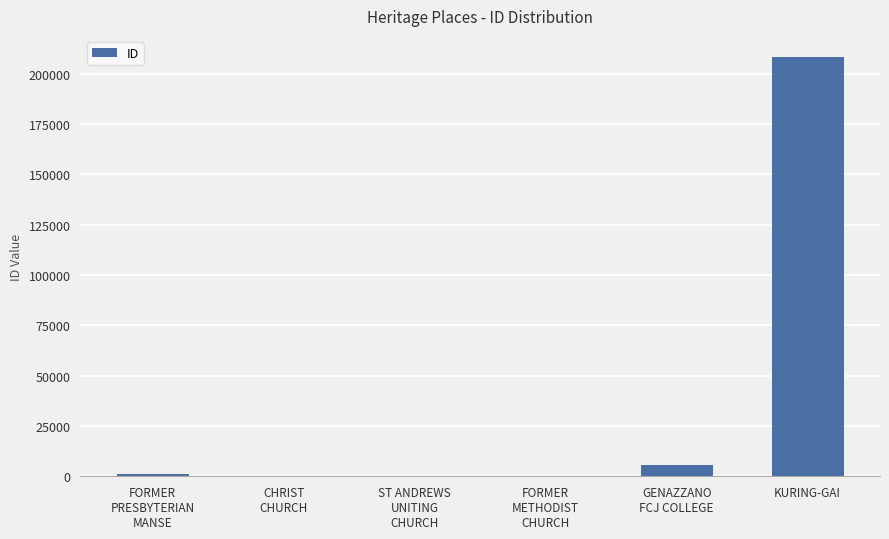

Are the bars grouped side by side (vs. stacked)?

No